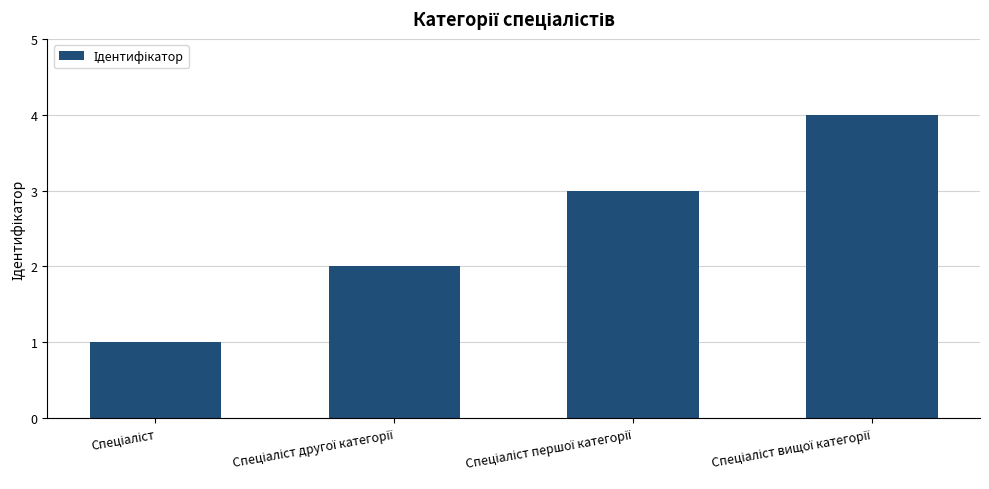

What is the value of the 2nd bar from the left?

2